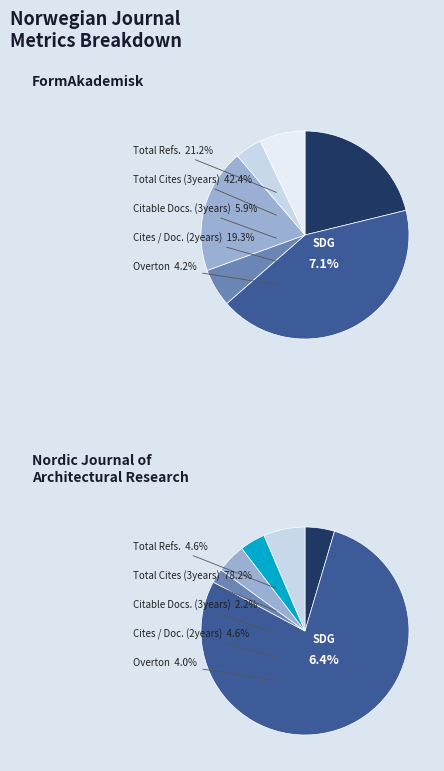

Which slice is the largest?

Total Cites (3years)